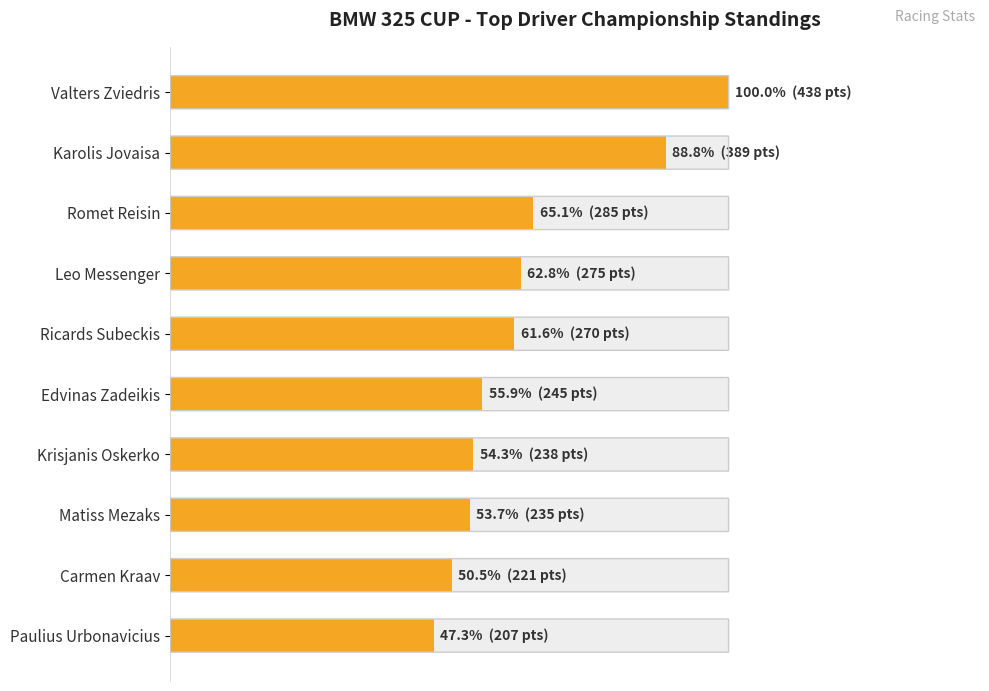

Which has a higher value, 400 or 9?

400